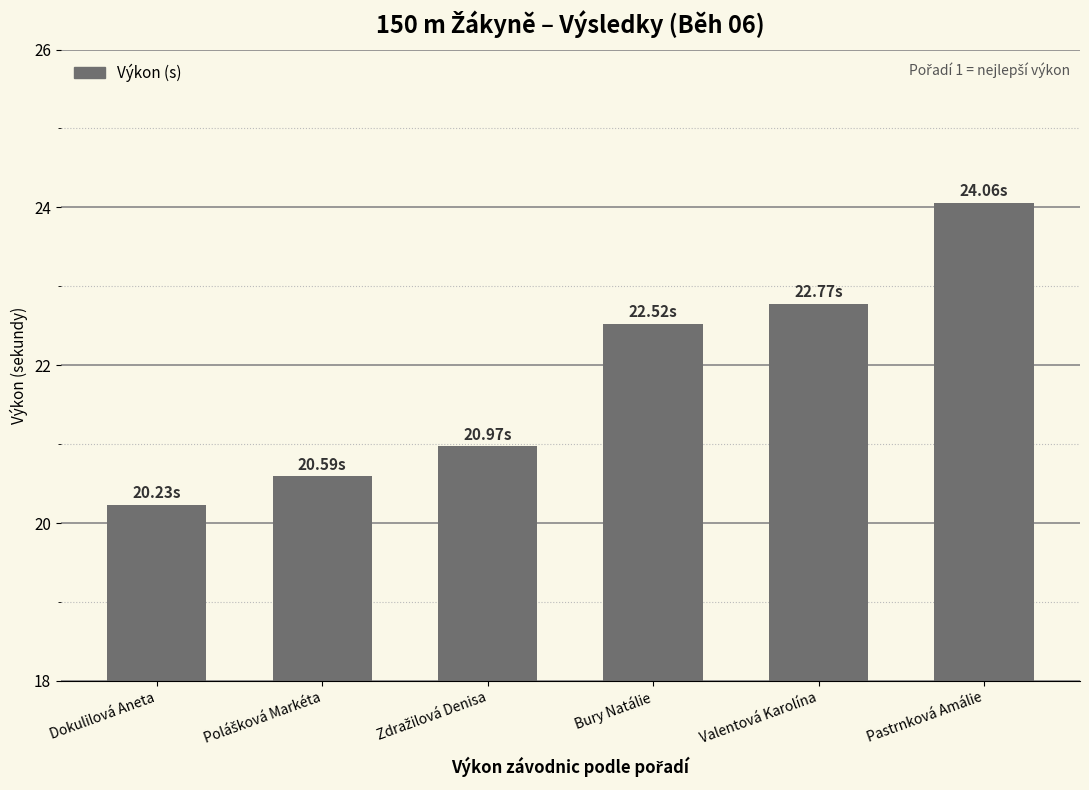

What is the label of the 5th bar from the left?

Valentová Karolína